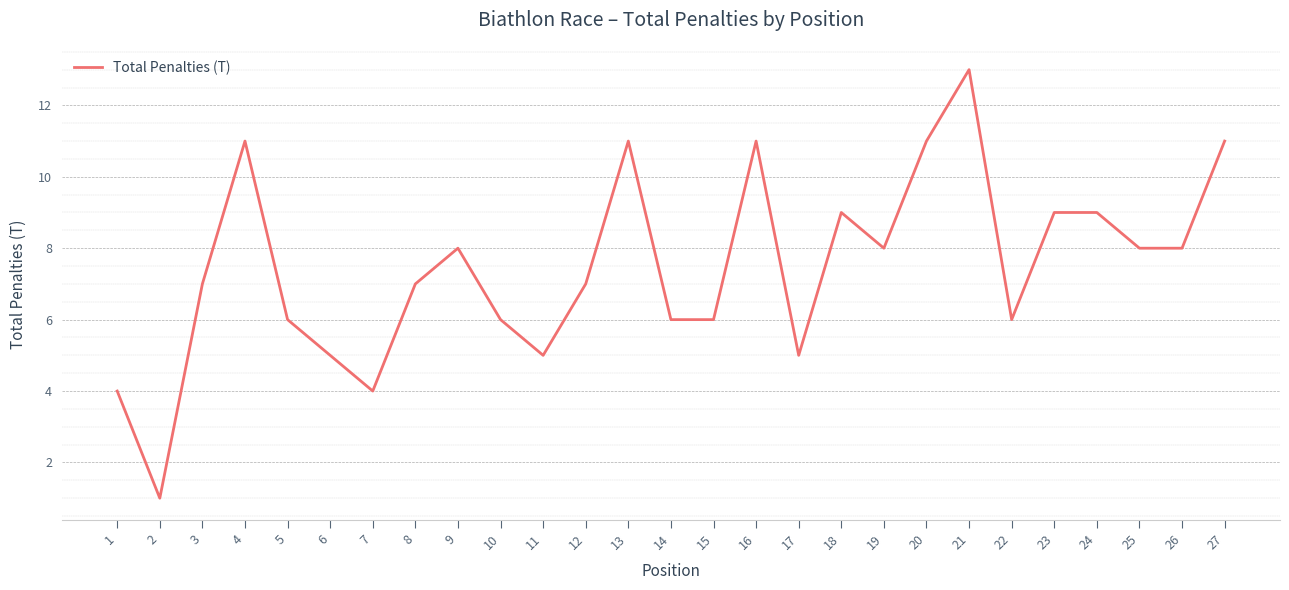

At which category does the data reach its first local valley?

2